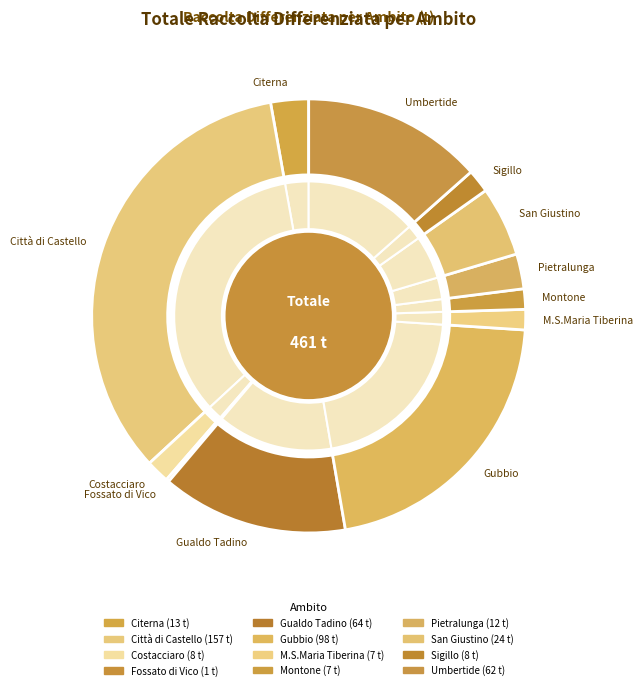

What percentage is NOT represented by Montone?

98.5%